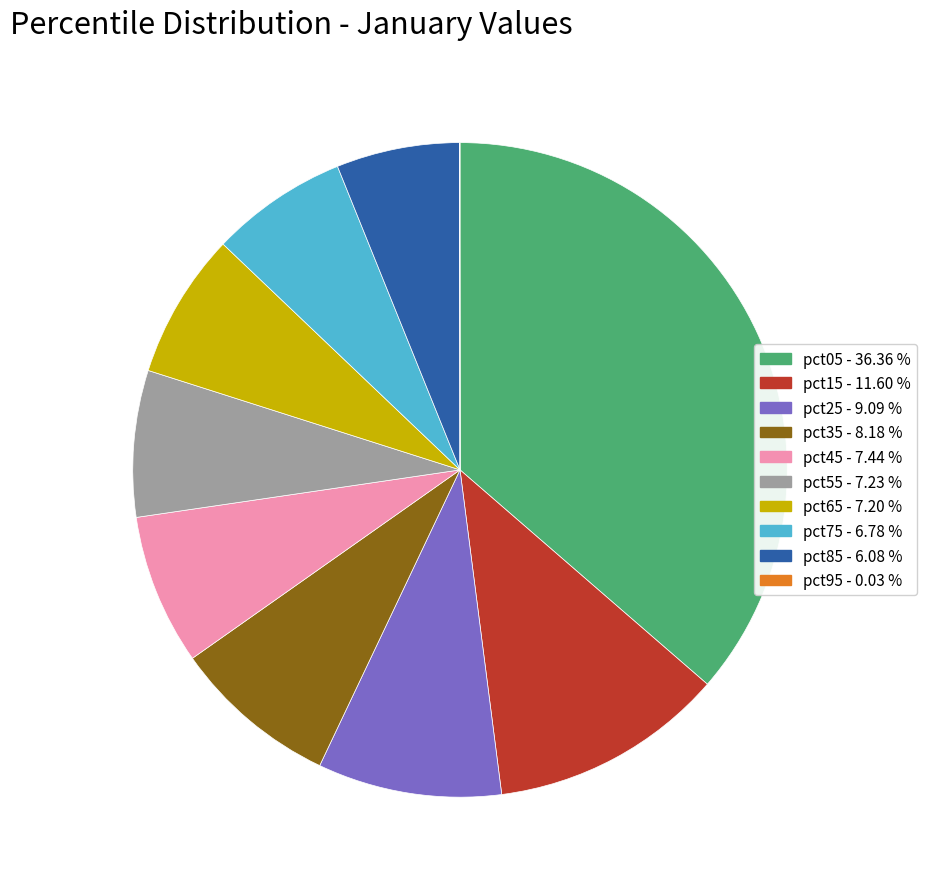

Do pct25 and pct75 together represent more than half of the pie?

No